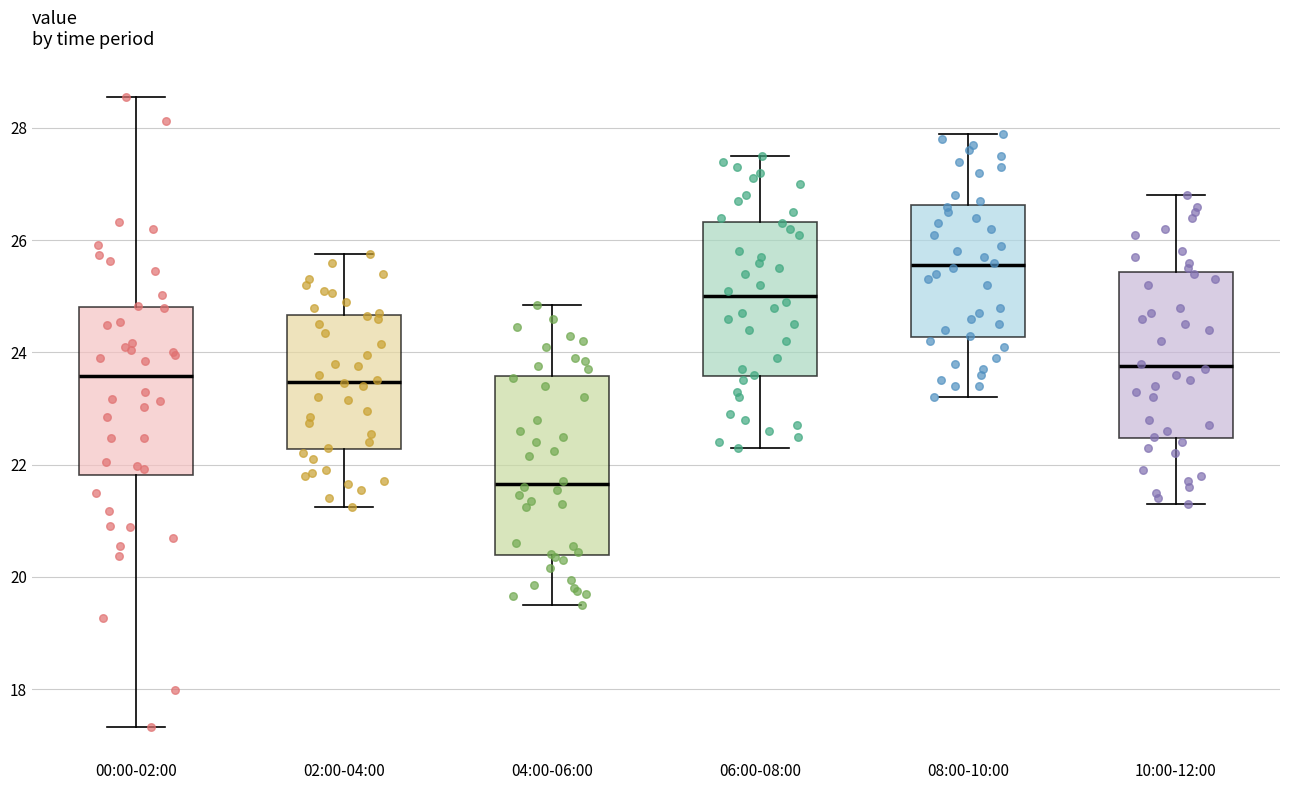

Reading left to right, read every box against the y-axis: the position of its median line, the range the box covers, and the ends of its whiskers. The values are not printed on the chart, so give them approximately, as read against the axis.

00:00-02:00: median 23.6, box 21.8 to 24.8, whiskers 17.4 to 28.6
02:00-04:00: median 23.4, box 22.2 to 24.6, whiskers 21.2 to 25.8
04:00-06:00: median 21.6, box 20.4 to 23.6, whiskers 19.6 to 24.8
06:00-08:00: median 25.0, box 23.6 to 26.4, whiskers 22.4 to 27.6
08:00-10:00: median 25.6, box 24.2 to 26.6, whiskers 23.2 to 28.0
10:00-12:00: median 23.8, box 22.4 to 25.4, whiskers 21.4 to 26.8